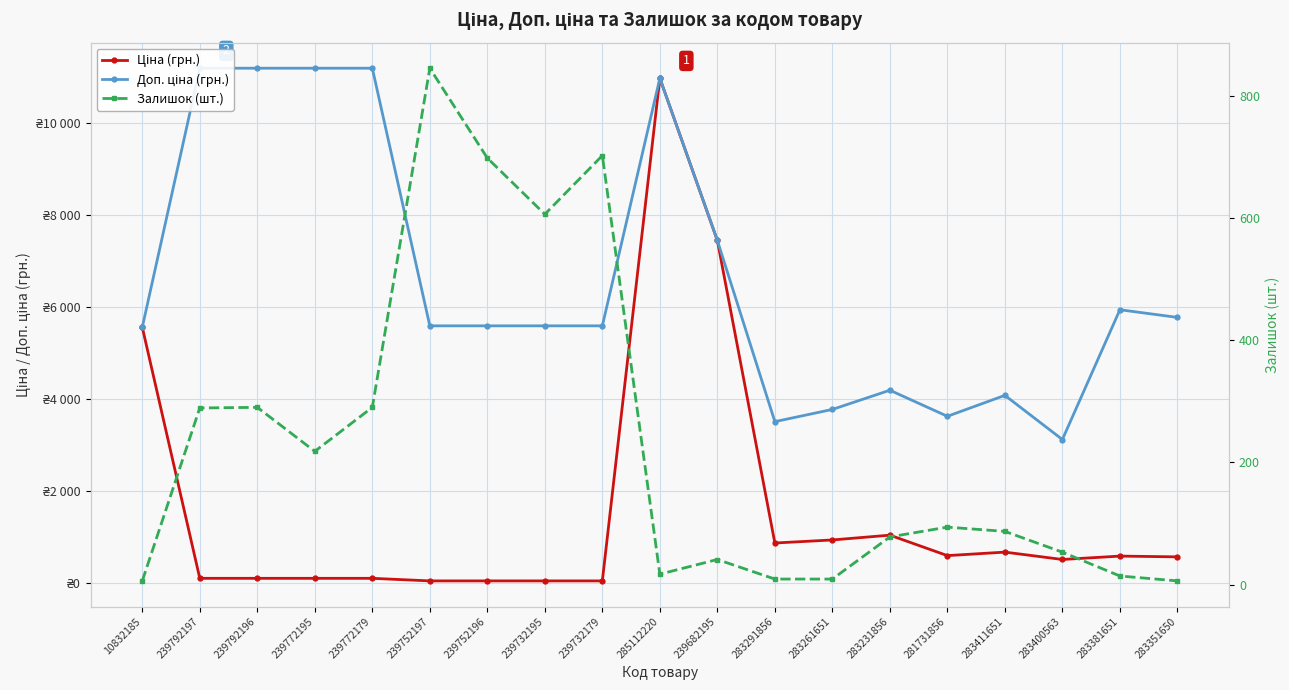

The value of Ціна (грн.) at 283411651 is 680.4. True or false?

True